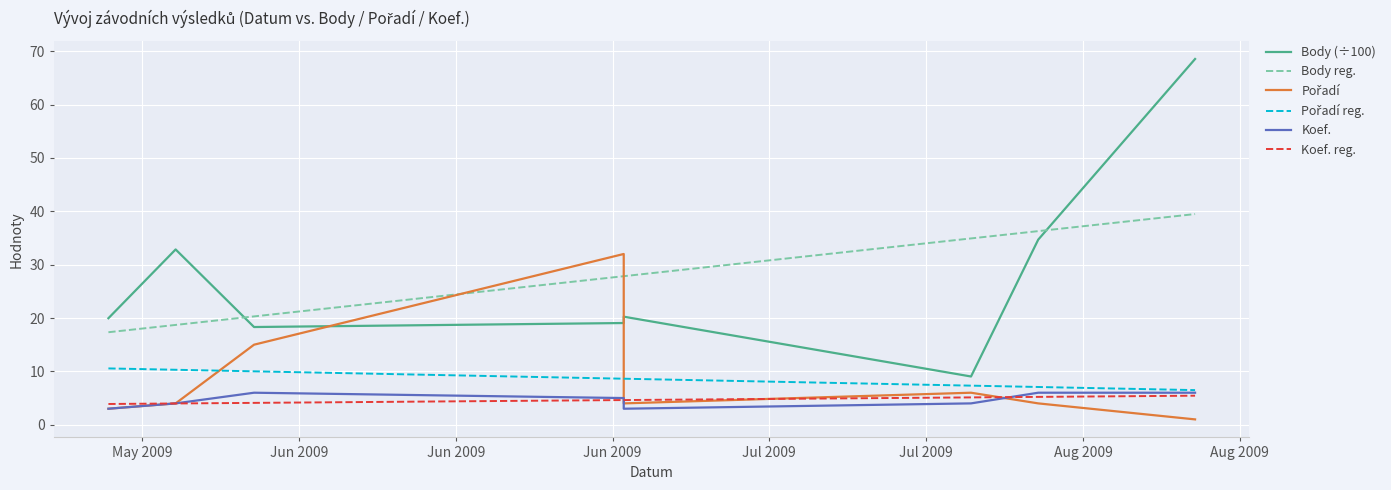

Does the chart display data point markers on the line(s)?

No